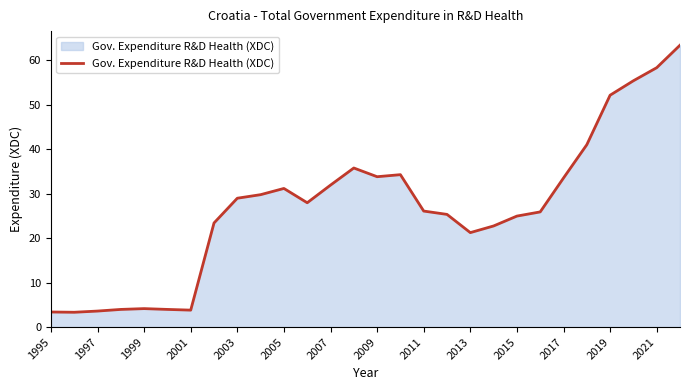

What is the difference between the maximum and minimum values?

60.1